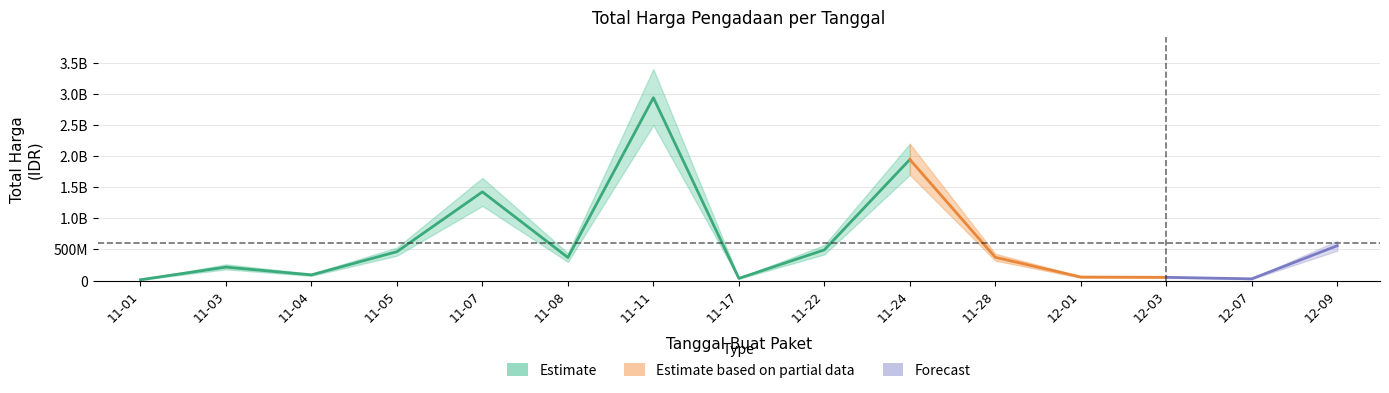

Does the chart display data point markers on the line(s)?

No